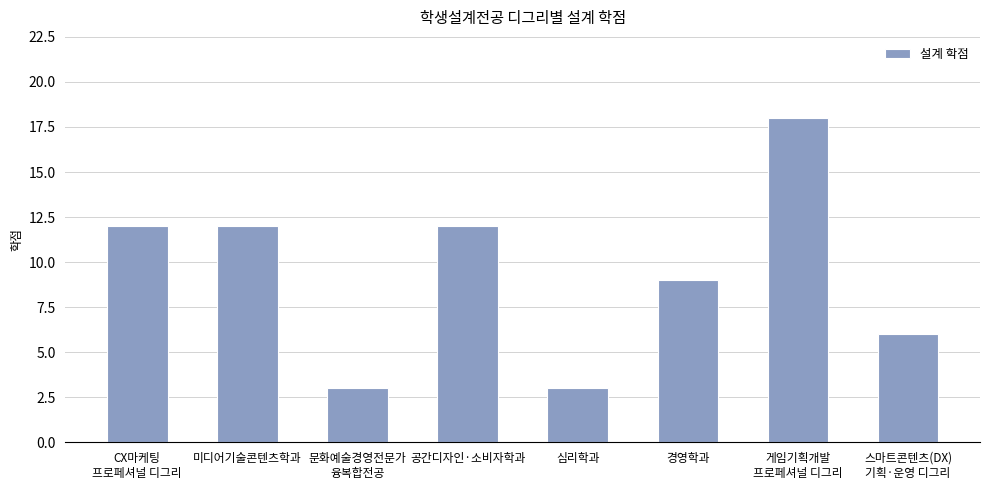

True or false: the data shows 12 at 공간디자인·소비자학과.

True